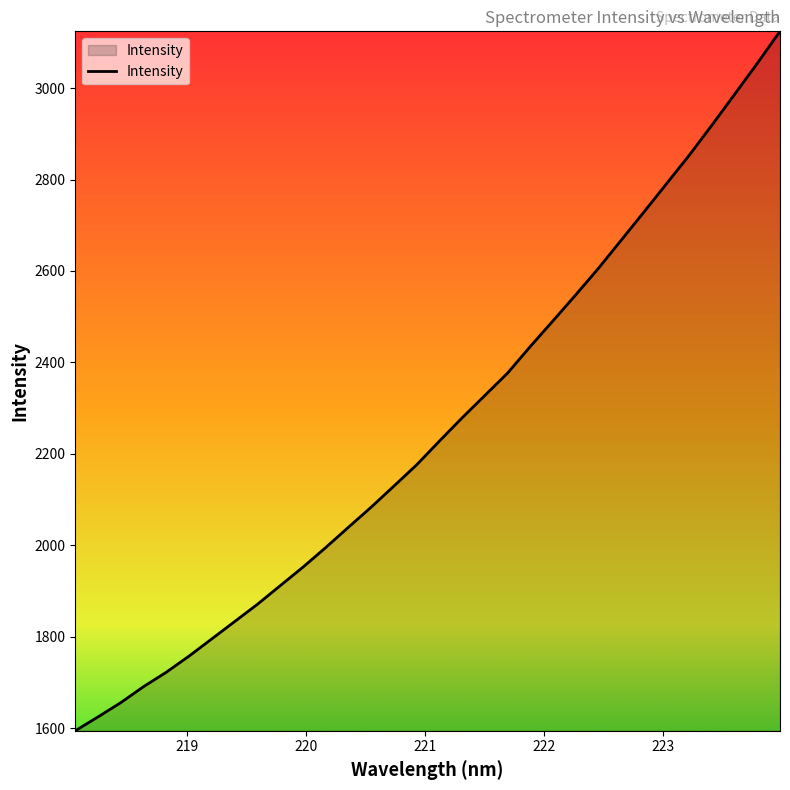

What is the minimum value shown in the chart?

1594.2